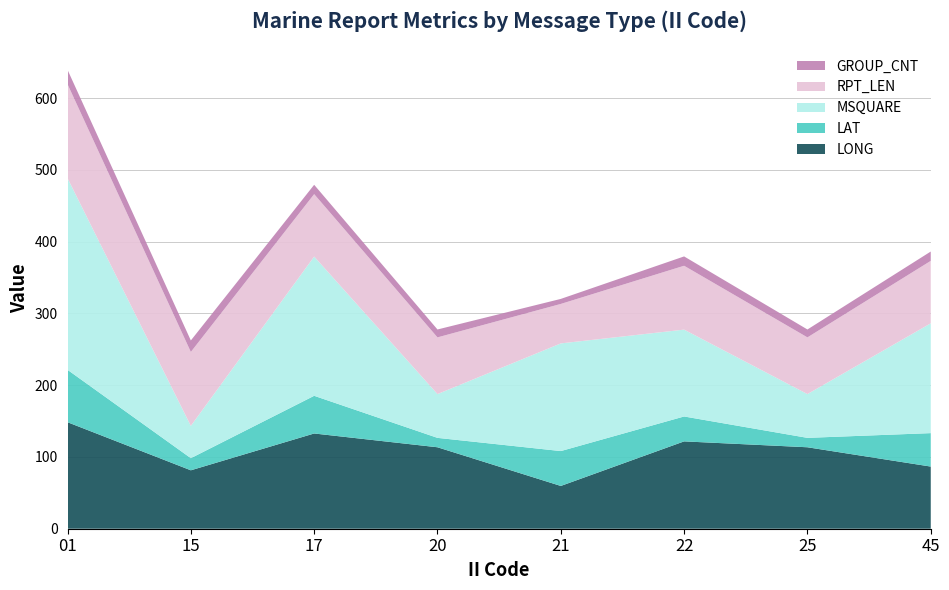

Reading right to left, list all the values displayed in this chart.

LONG: 86.6	113.5	121.7	59.6	113.5	132.7	81.4	148.4
LAT: 46.6	13.1	34.7	48.6	13.1	52.5	16.9	73.0
MSQUARE: 153.0	61.0	121.0	150.0	61.0	194.0	45.0	267.0
RPT_LEN: 87.0	79.0	89.0	55.0	79.0	87.0	103.0	131.0
GROUP_CNT: 13.0	11.0	13.0	7.0	11.0	13.0	16.0	20.0